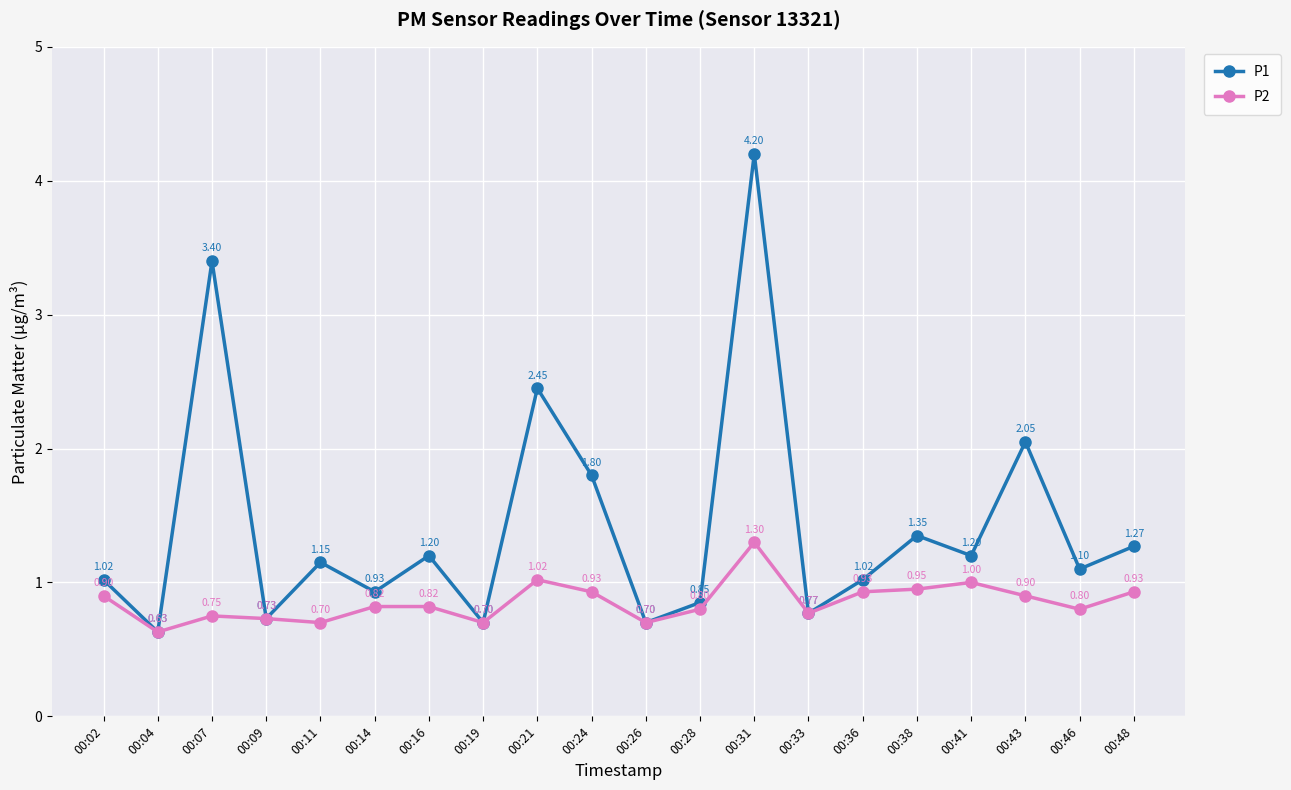

Rank the series by their average value, from lowest to highest.

P2, P1